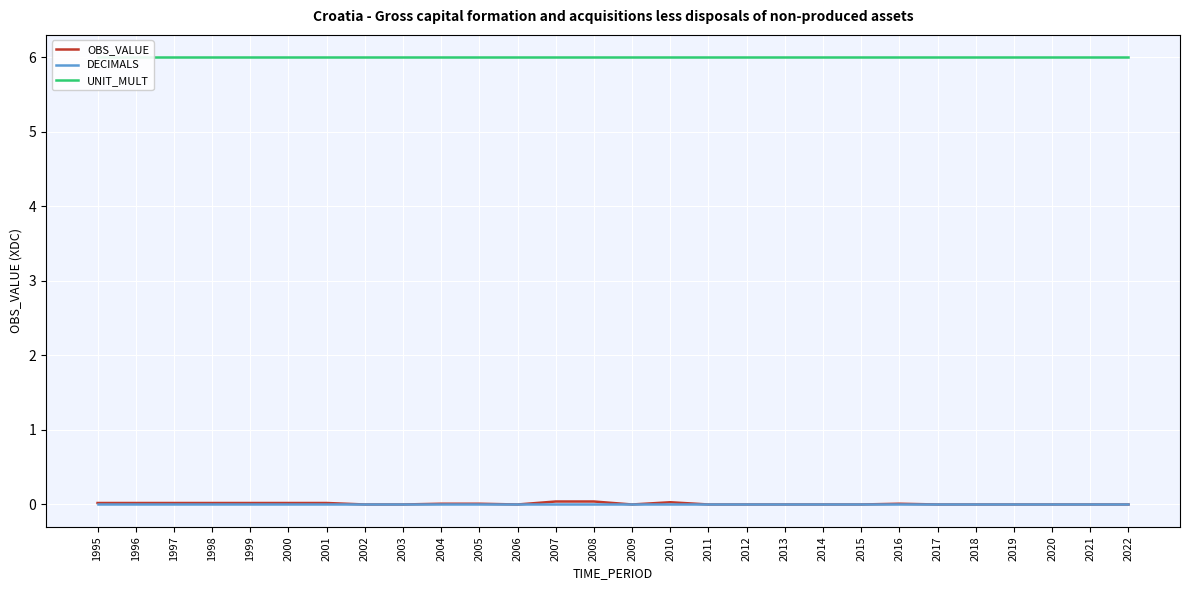

How many series are shown in this chart?

3